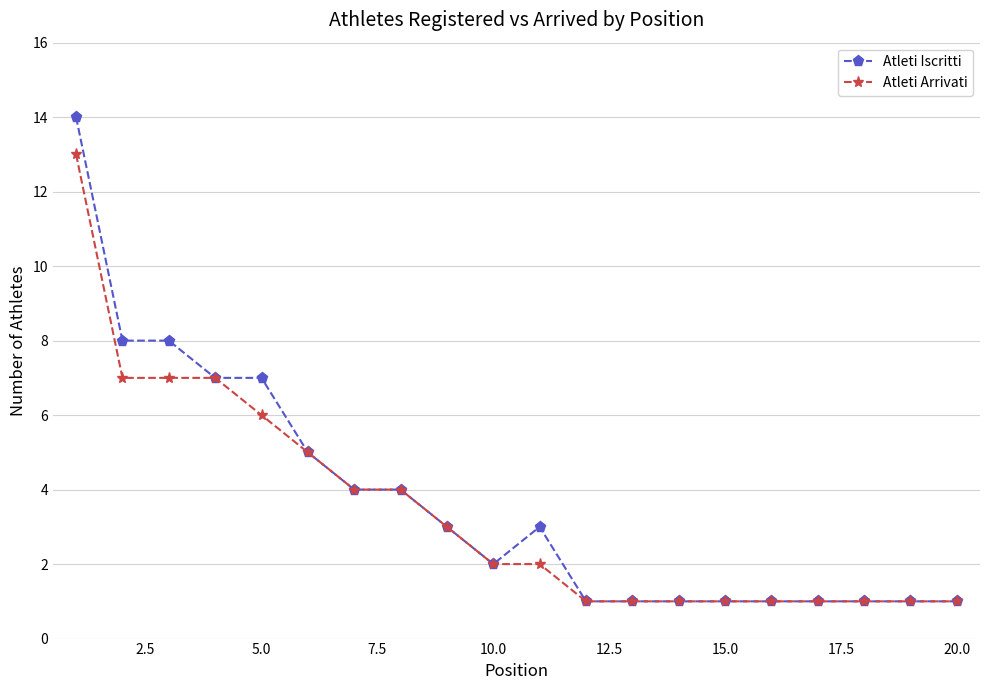

What is the value of the Atleti Iscritti point at the 1st from the left?

14